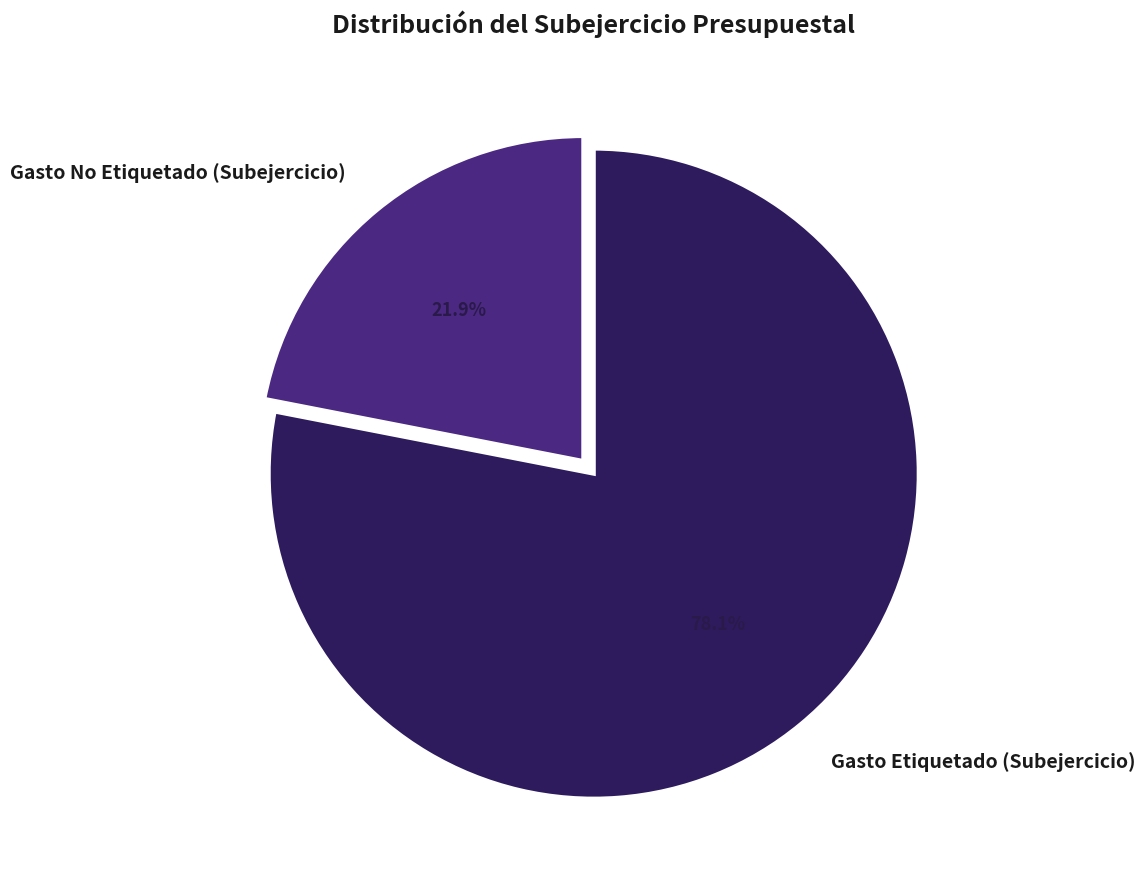

Approximately how many times larger is the value at Gasto Etiquetado (Subejercicio) compared to Gasto No Etiquetado (Subejercicio)?

3.6